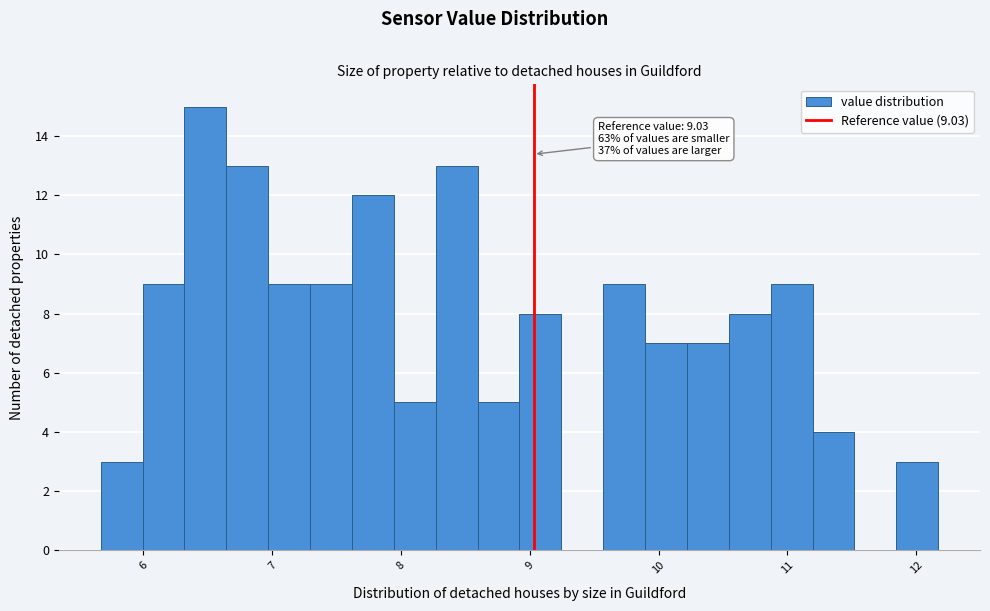

Around what value on the x-axis is the tallest bar? Give the approximate position of its centre, as read against the axis.

6.5